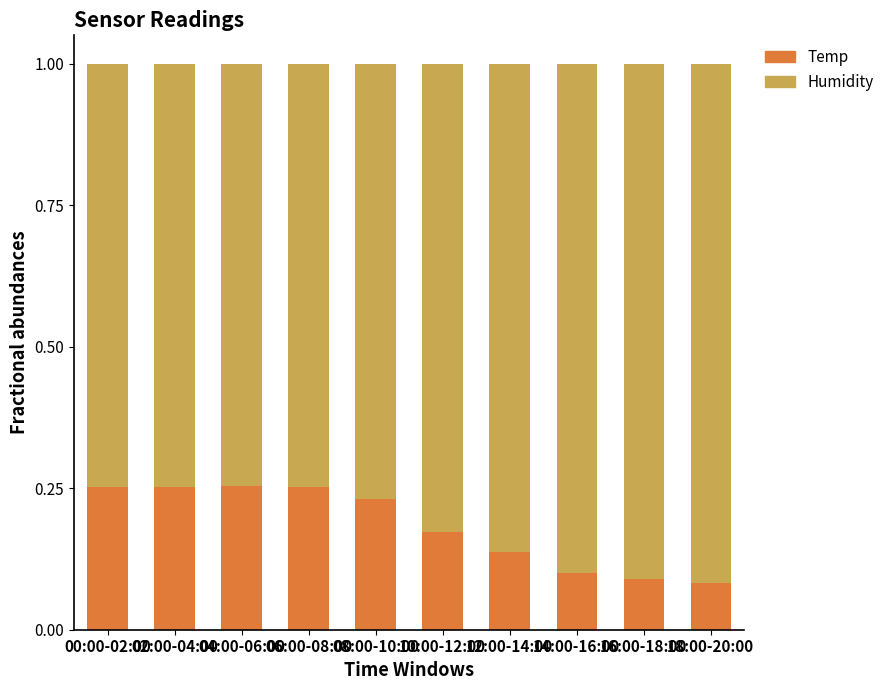

Is it true that Temp equals 0.1 at 18:00-20:00?

True